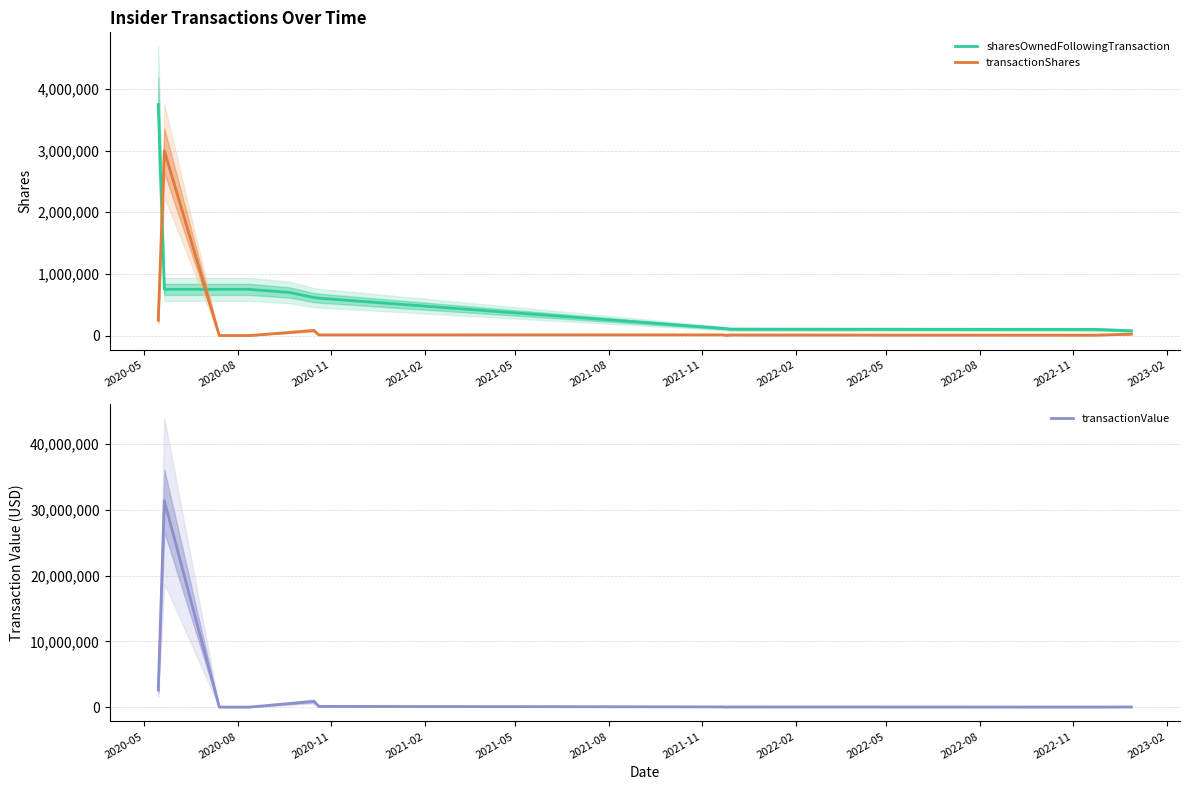

True or false: transactionShares and sharesOwnedFollowingTransaction intersect in this chart.

True